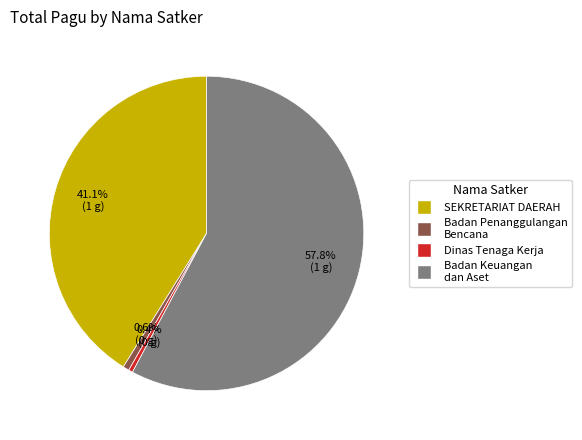

Does SEKRETARIAT DAERAH represent more than half of the total?

No